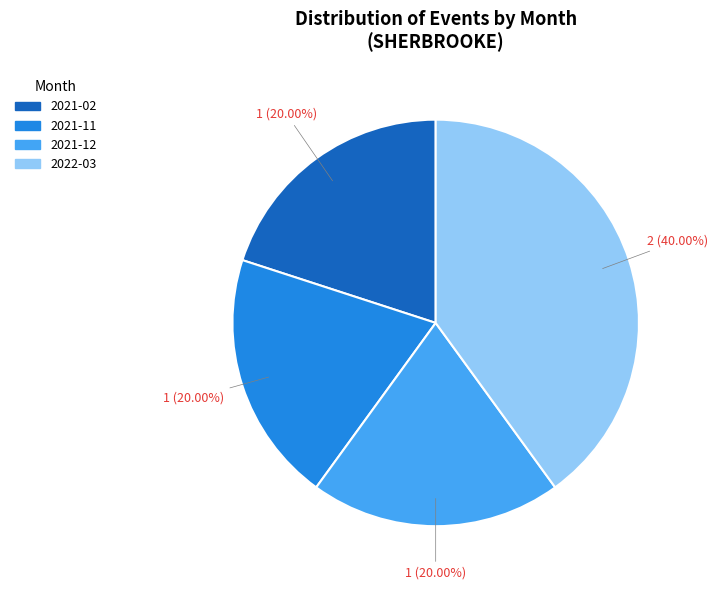

How many segments does this pie chart have?

4